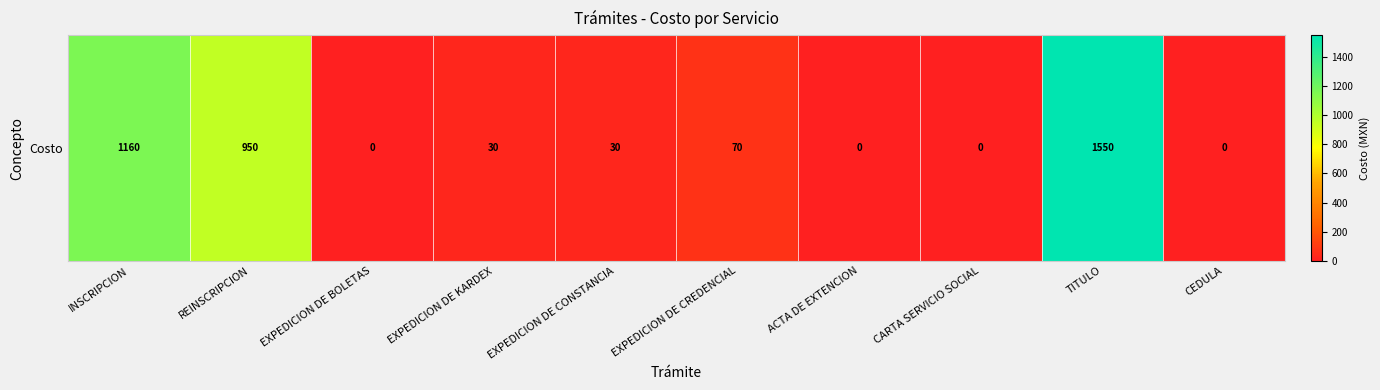

True or false: the data shows 51 at EXPEDICION DE CONSTANCIA.

False